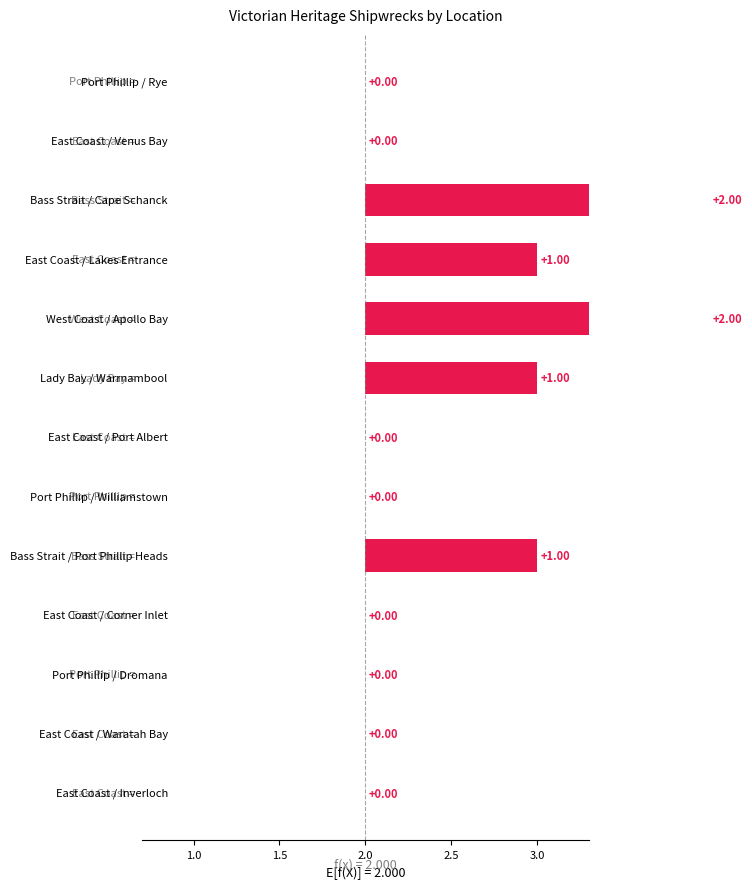

Rank the categories by value from lowest to highest.

Port Phillip / Rye, East Coast / Venus Bay, East Coast / Port Albert, Port Phillip / Williamstown, East Coast / Corner Inlet, Port Phillip / Dromana, East Coast / Waratah Bay, East Coast / Inverloch, East Coast / Lakes Entrance, Lady Bay / Warrnambool, Bass Strait / Port Phillip Heads, Bass Strait / Cape Schanck, West Coast / Apollo Bay